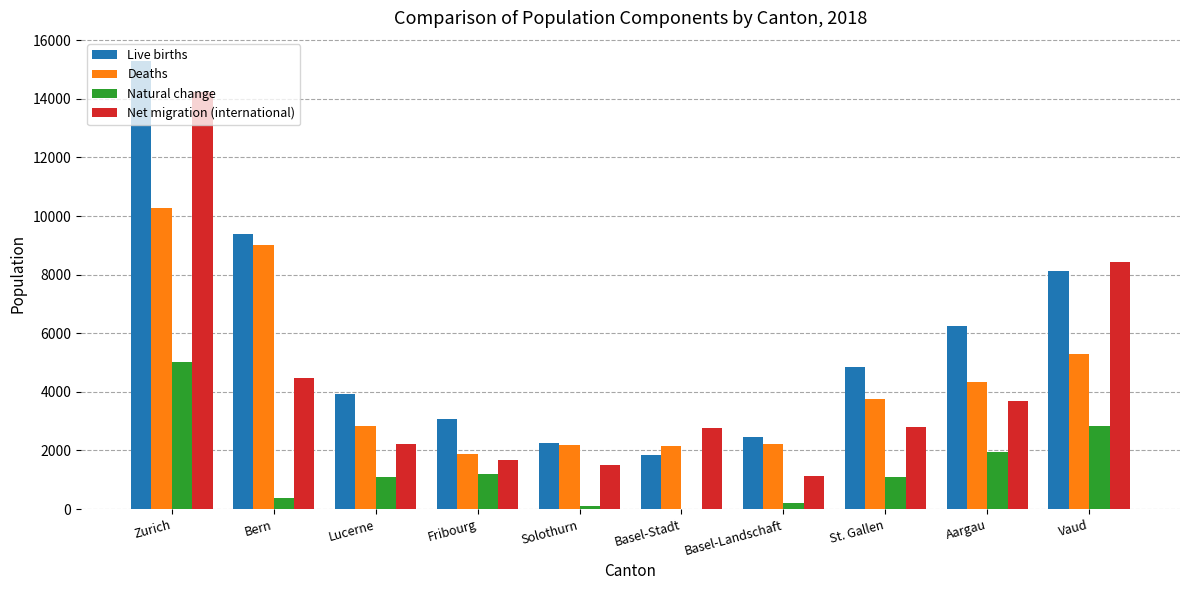

Where is Live births nearest to the value 8578?

Vaud